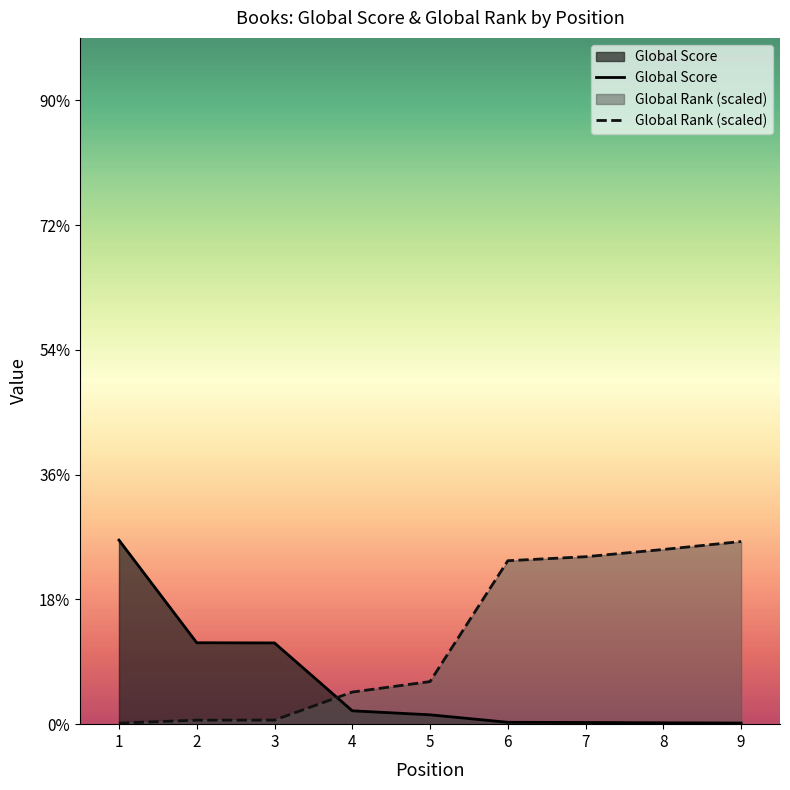

Reading left to right, extract all data points from this chart.

Global Score: 1=2950.0	2=1305.0	3=1302.0	4=214.0	5=150.0	6=30.0	7=27.0	8=22.0	9=18.0
Global Rank (scaled): 1=16.3	2=64.6	3=65.4	4=514.6	5=682.6	6=2619.7	7=2684.0	8=2800.0	9=2927.4